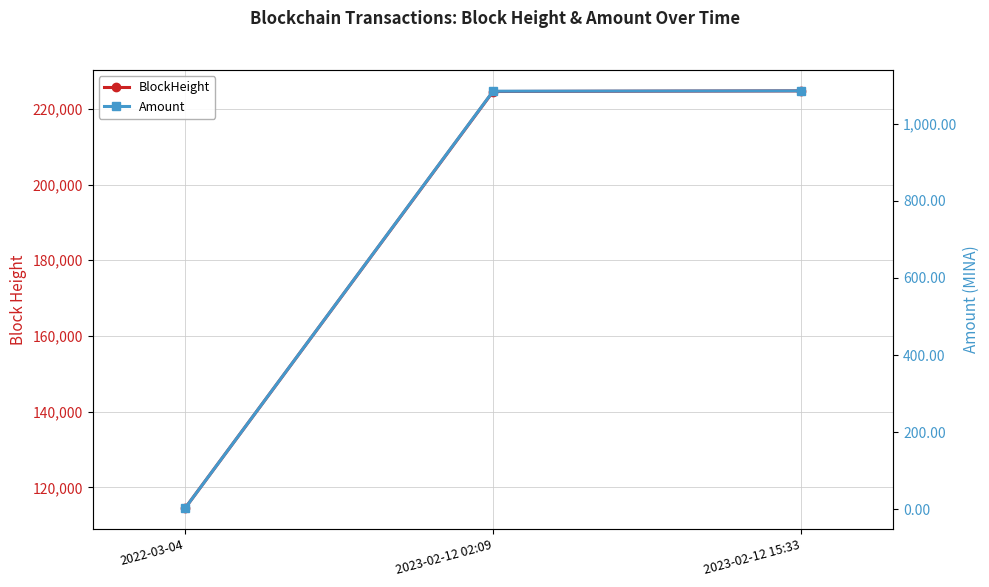

The BlockHeight series shows 224590.0 at 2023-02-12 02:09. True or false?

True